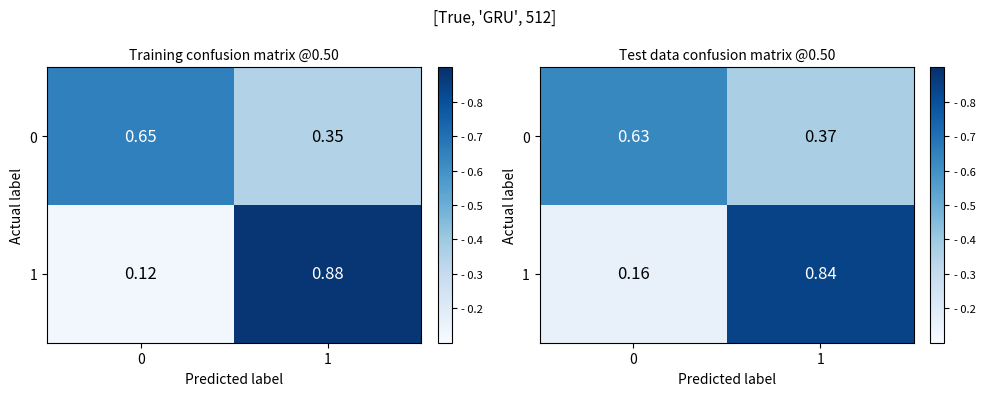

What is the difference between the 1 values at 0 and 1?

0.7